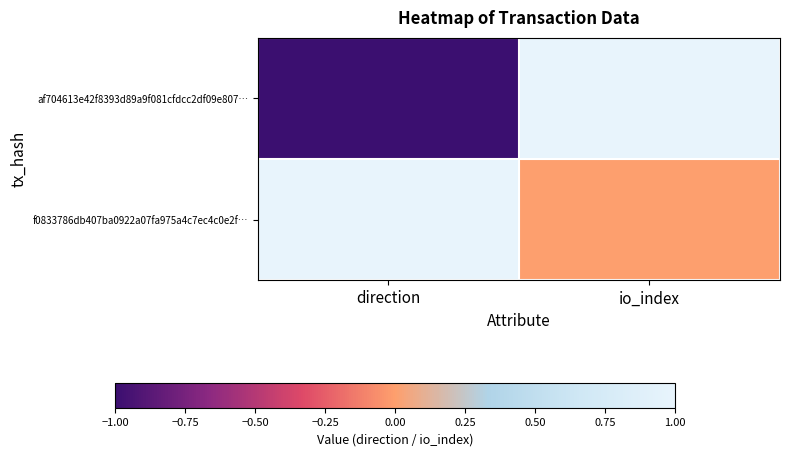

At which category is the sum across all series the highest?

io_index